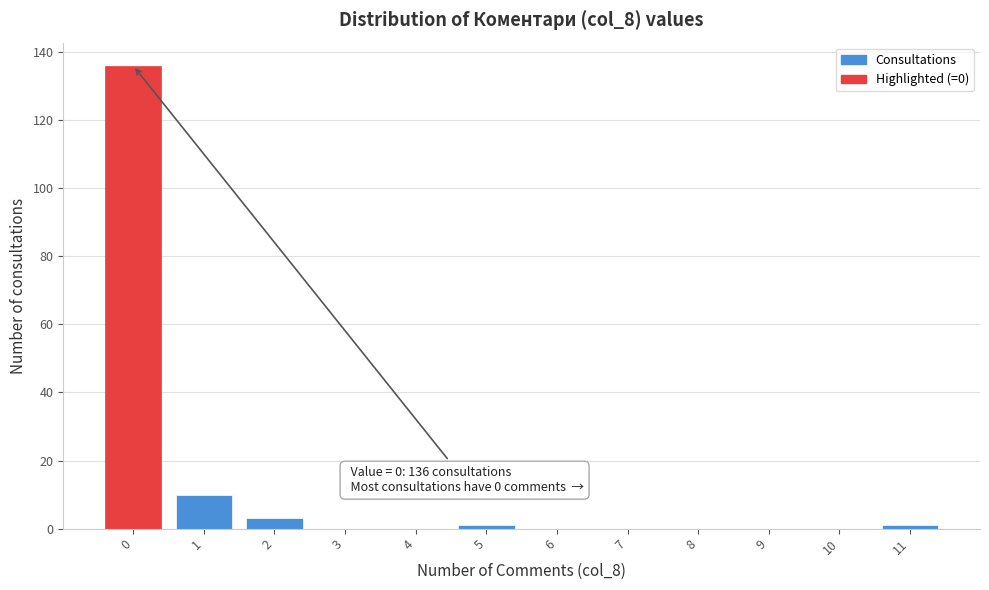

Reading left to right, extract all data points from this chart.

0=136	1=10	2=3	3=0	4=0	5=1	6=0	7=0	8=0	9=0	10=0	11=1